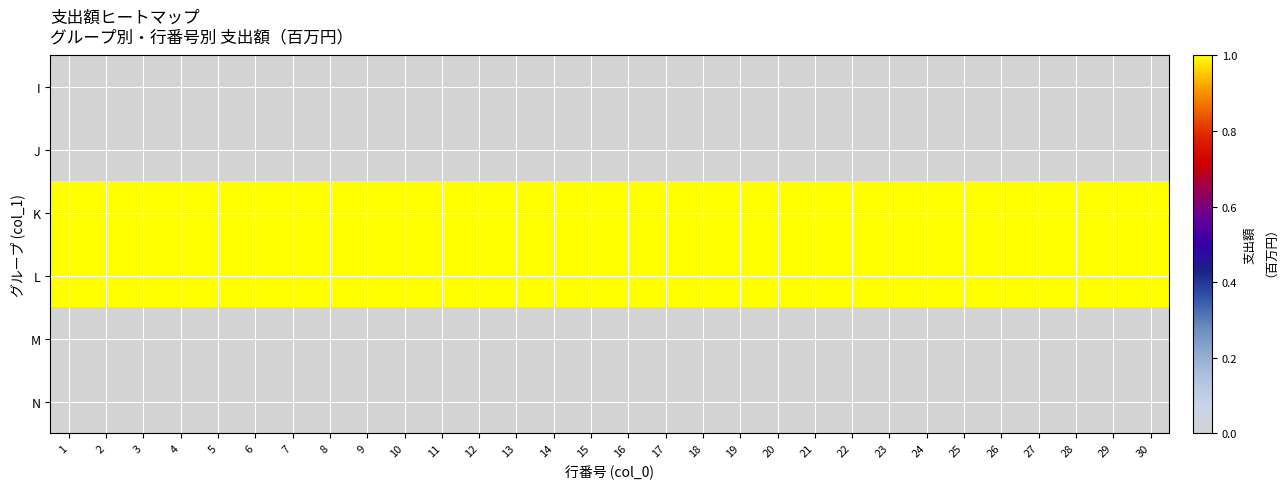

Which category has the highest value across all series?

1